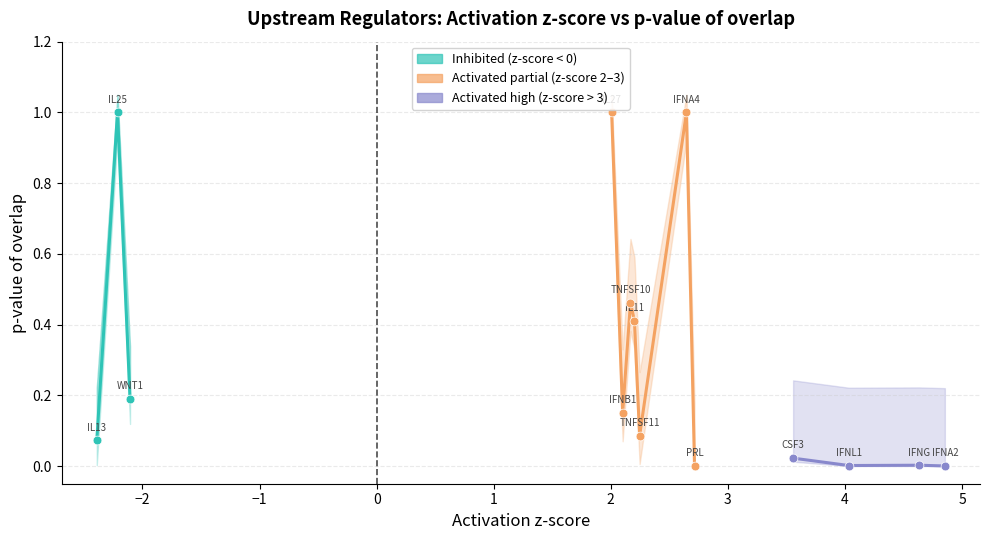

Which has a higher value, IL27 or IL25?

IL27